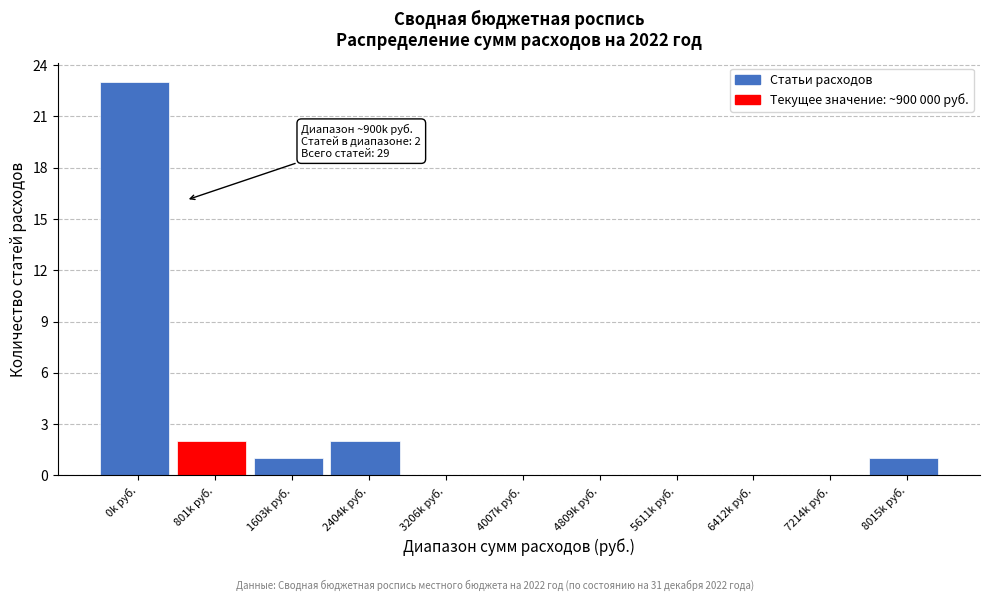

Reading left to right, extract all data points from this chart.

0k руб.=23	801k руб.=2	1603k руб.=1	2404k руб.=2	3206k руб.=0	4007k руб.=0	4809k руб.=0	5611k руб.=0	6412k руб.=0	7214k руб.=0	8015k руб.=1